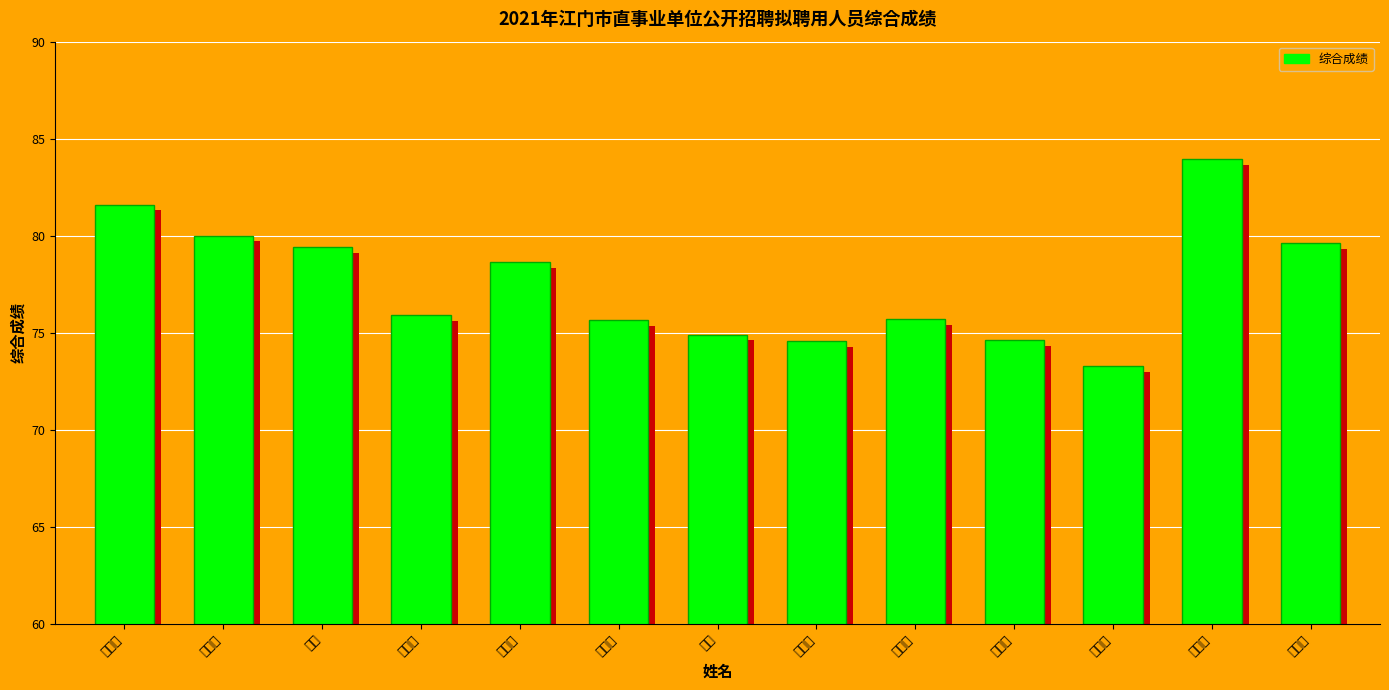

Rank the categories by value from lowest to highest.

陈容玲, 梁颖康, 谭永俏, 赵礼, 孔垂富, 陈惠娜, 田天娟, 李杰琳, 廖青, 汪学成, 何毅文, 汪汝卿, 刘嘉丽